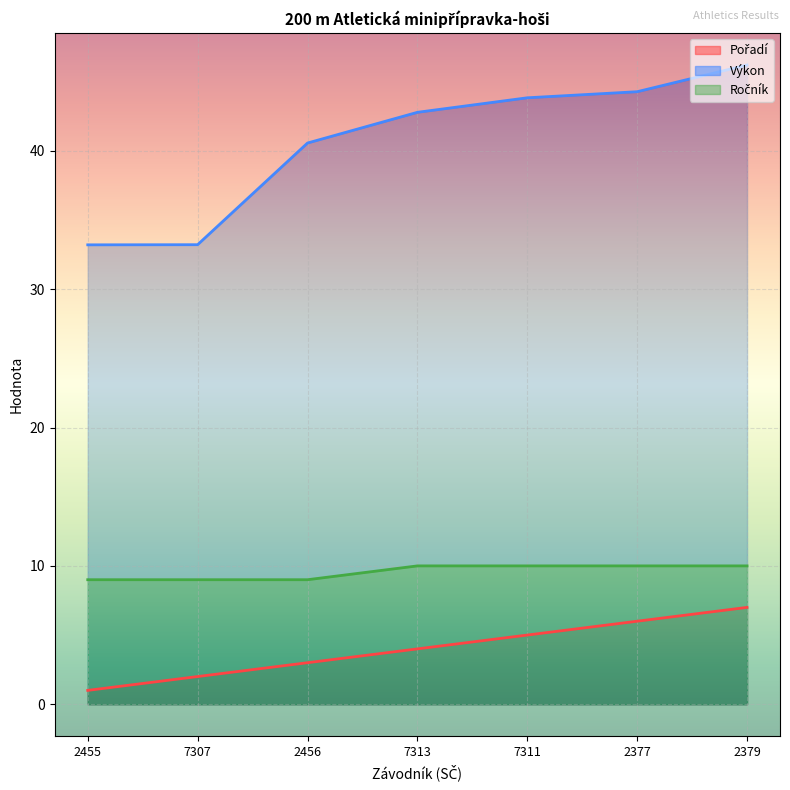

What position from the right is Dedek
Matěj?

7